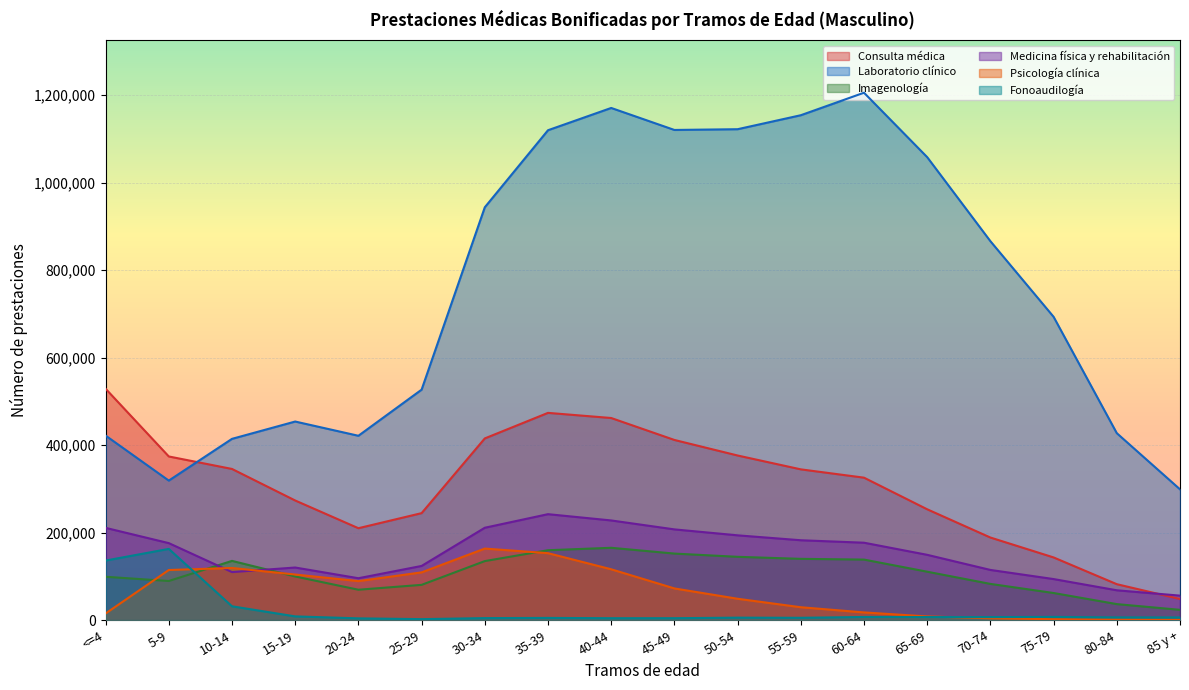

How many lines are shown in the chart?

6